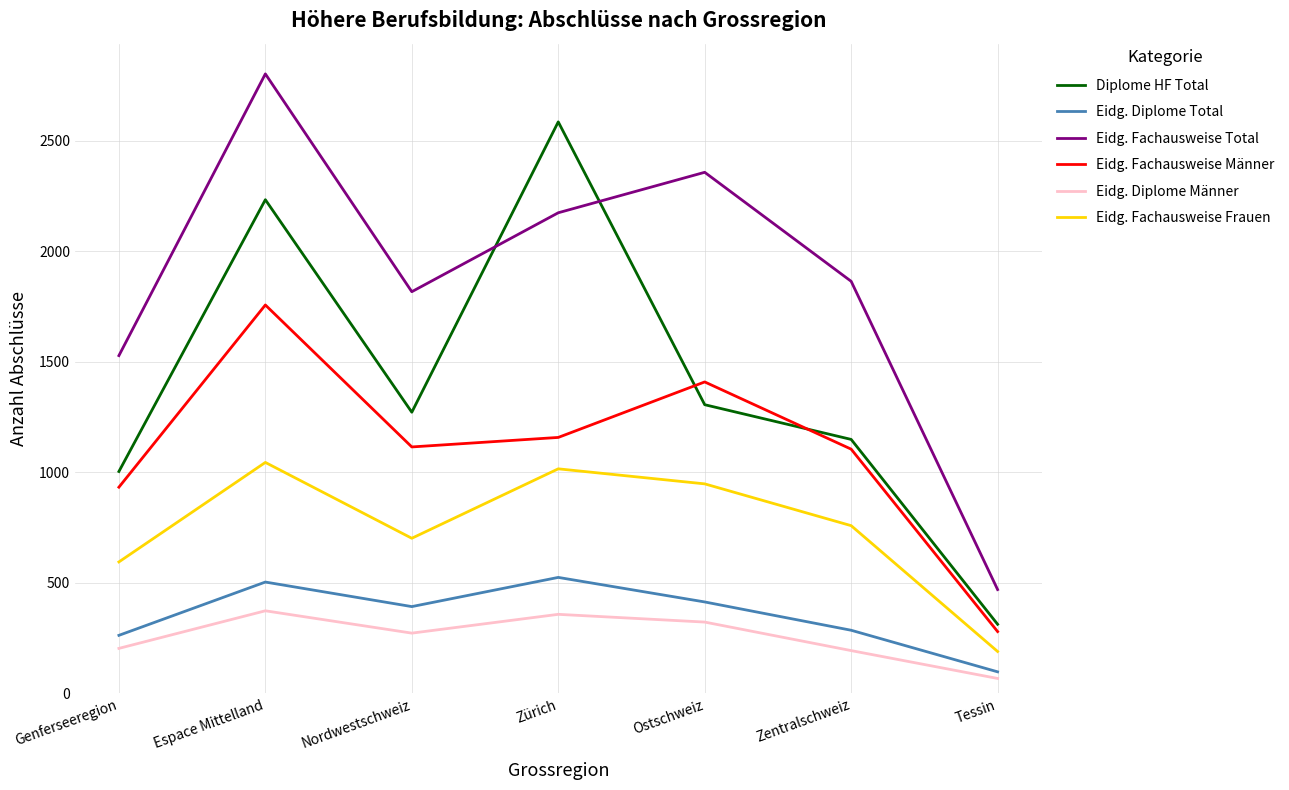

The Eidg. Diplome Total series shows 760 at Zürich. True or false?

False